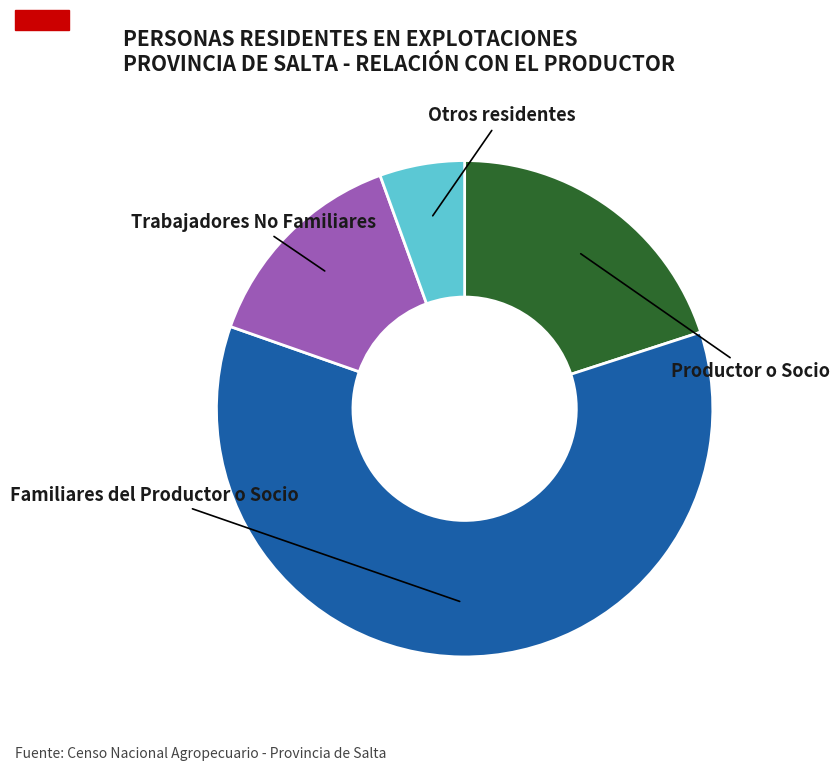

Rank the categories by value from lowest to highest.

Otros residentes, Trabajadores No Familiares, Productor o Socio, Familiares del Productor o Socio